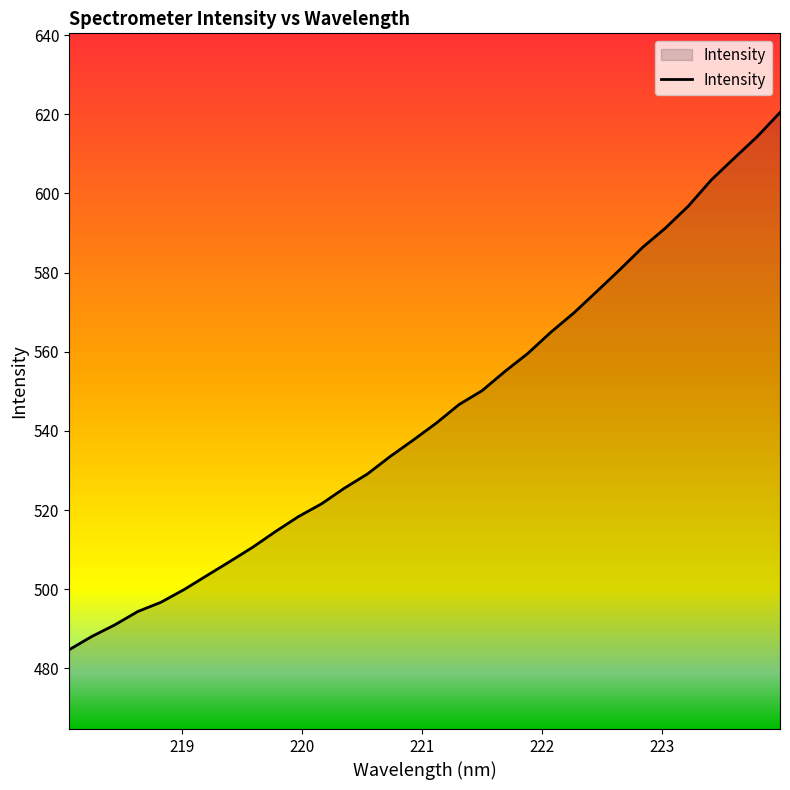

What is the difference between the maximum and minimum values?

135.8